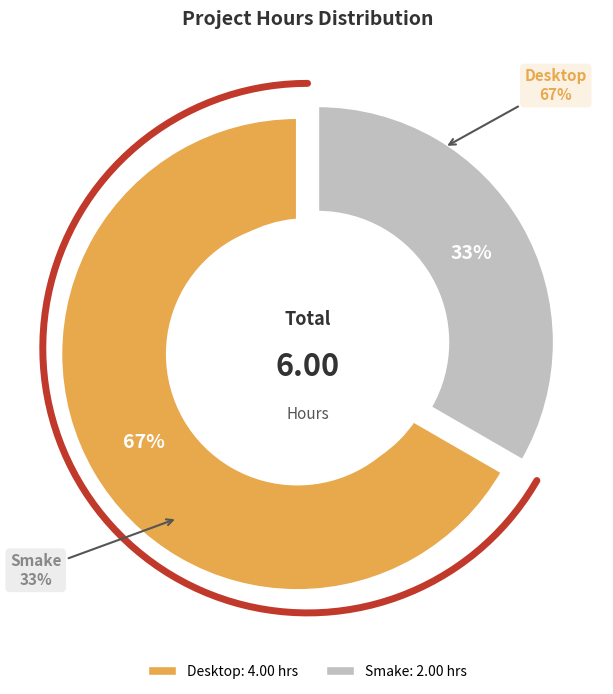

Which category accounts for the majority?

Desktop